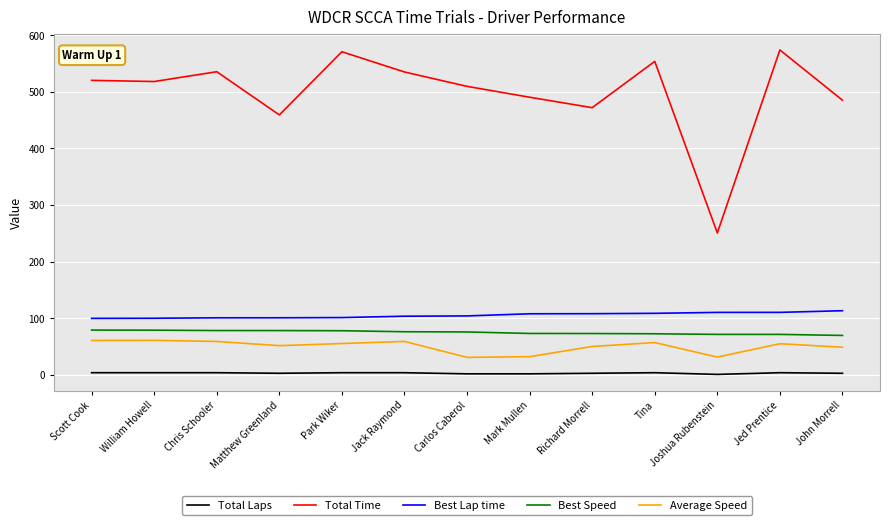

How many lines are shown in the chart?

5